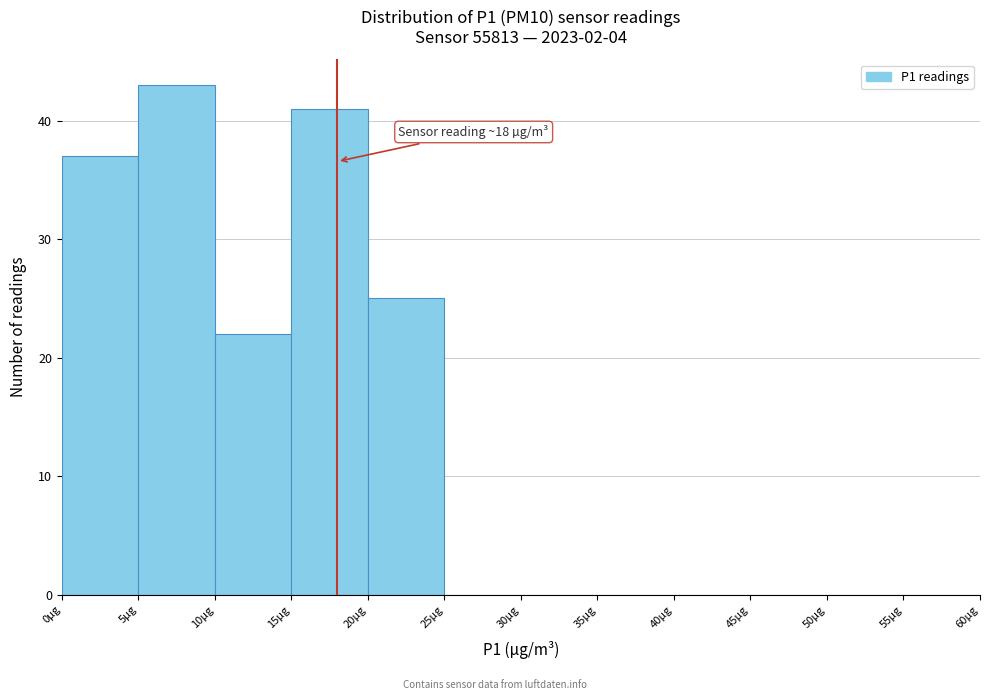

Which range on the x-axis has the tallest bar?

5 to 10